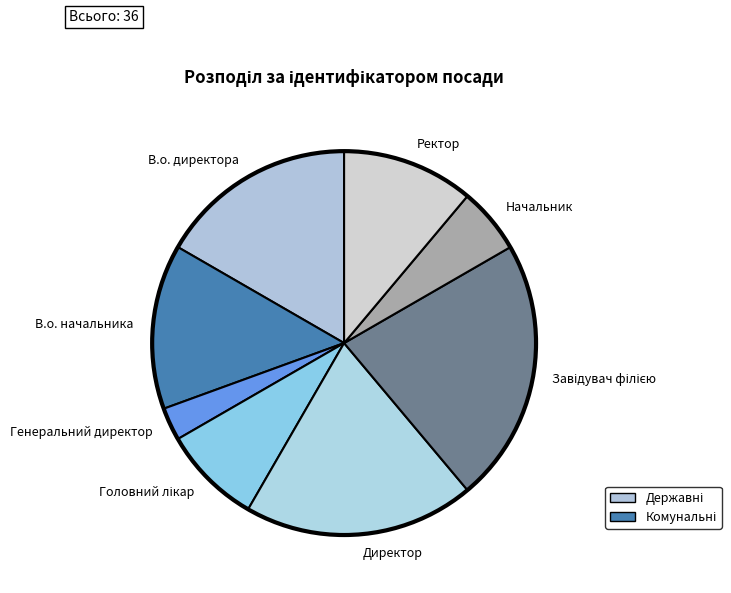

Does Генеральний директор represent more than half of the total?

No